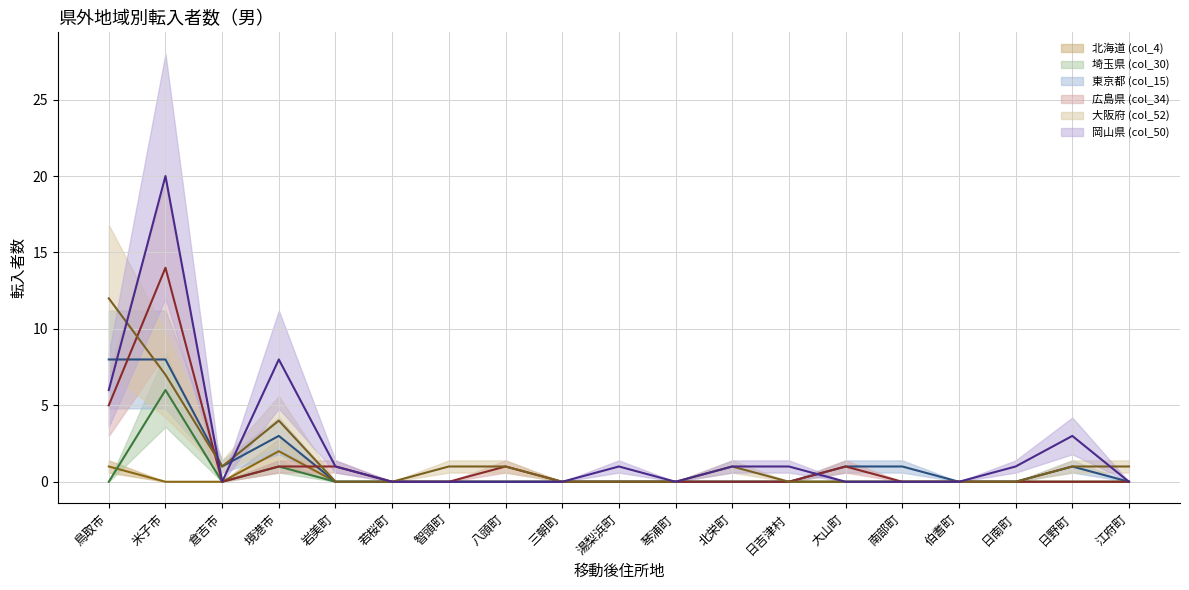

Is this an area chart (filled region under the line)?

No